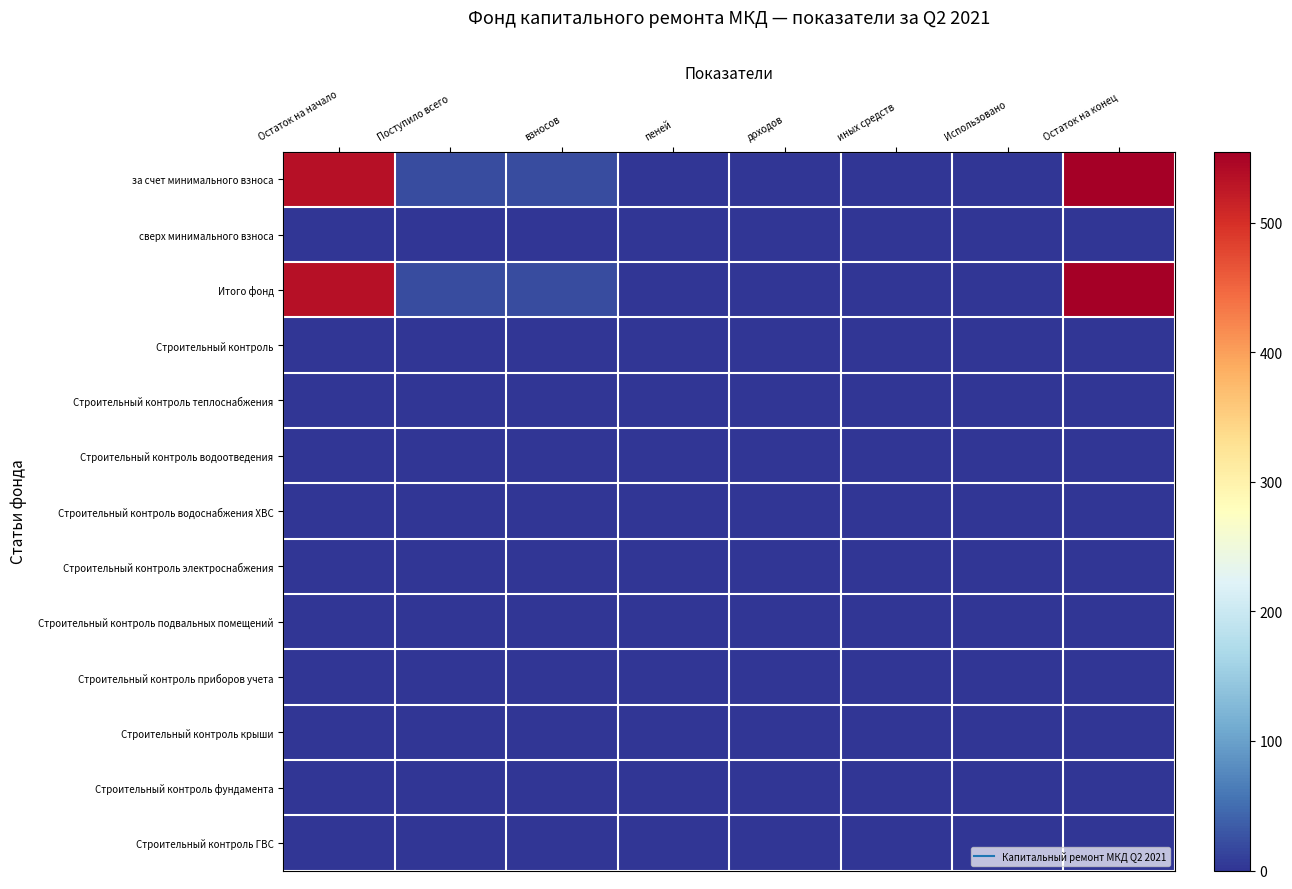

Which series has the largest range (max minus min)?

за счет минимального взноса